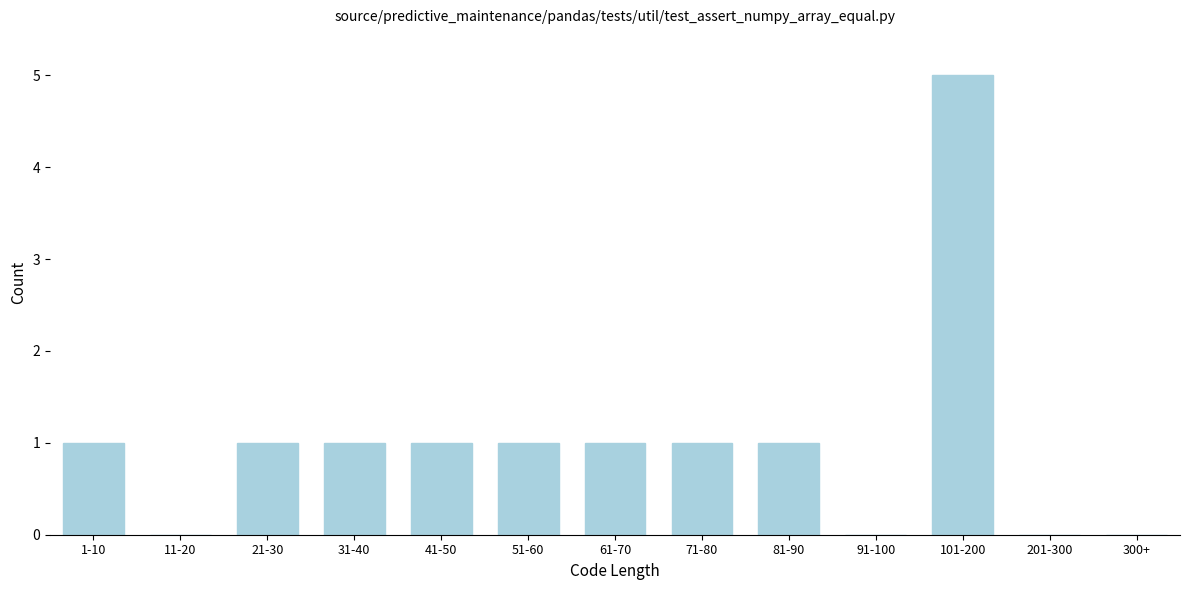

Reading left to right, list all the values displayed in this chart.

1-10=1	11-20=0	21-30=1	31-40=1	41-50=1	51-60=1	61-70=1	71-80=1	81-90=1	91-100=0	101-200=5	201-300=0	300+=0